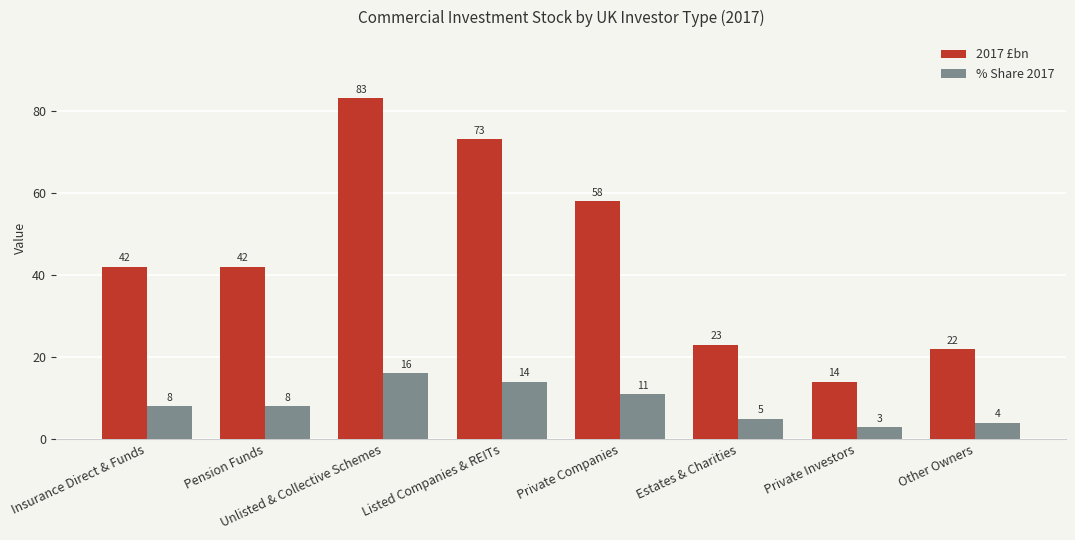

What is the label of the 7th bar from the right?

Pension Funds